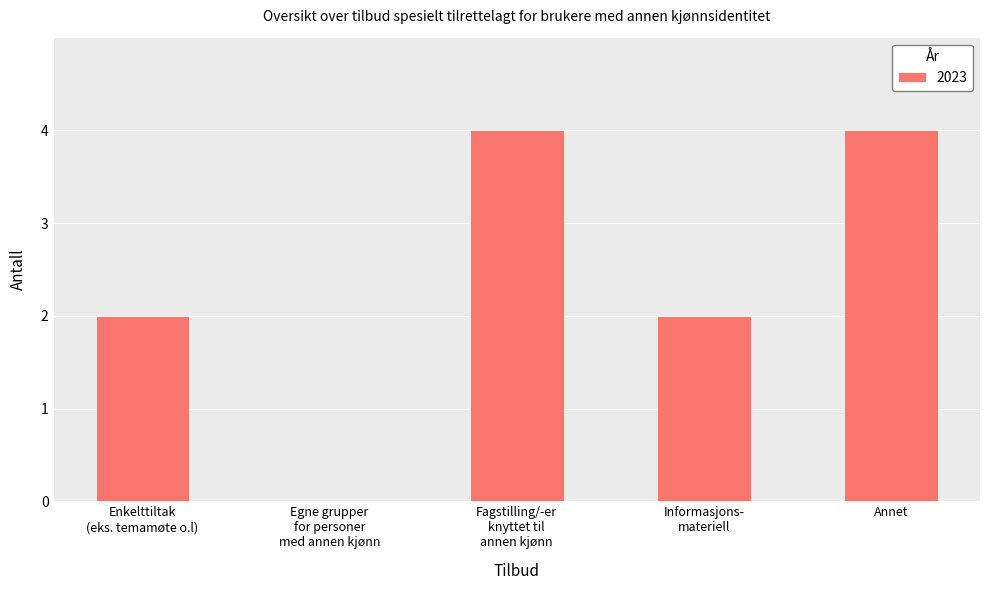

What is the sum of all values?

12